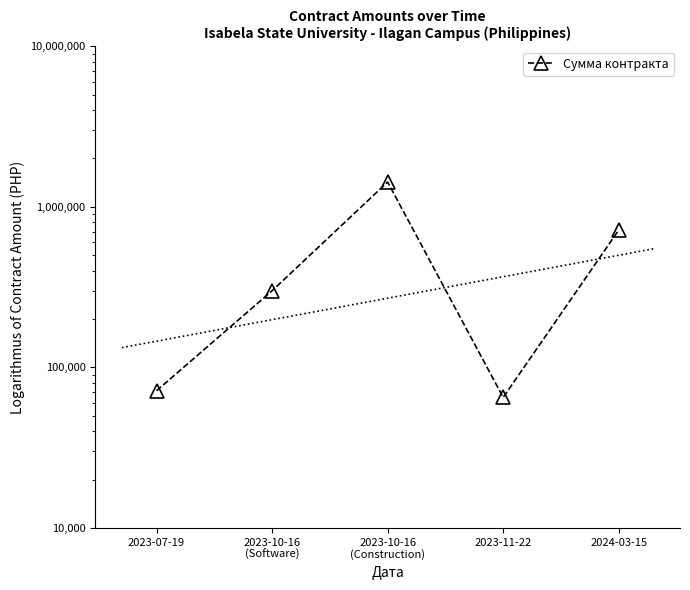

True or false: the data has more than 2 interior local peaks.

False